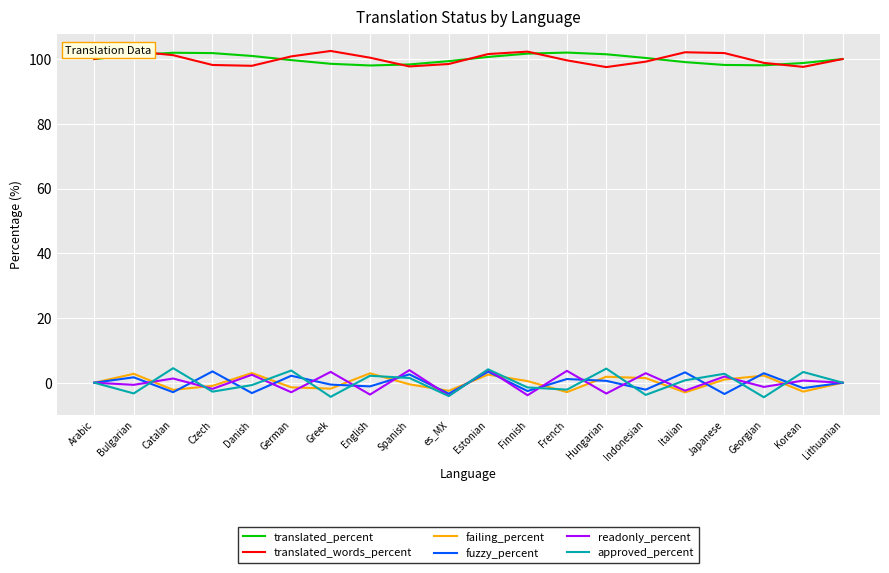

What is the spread (max minus min) of values at es_MX?

103.5